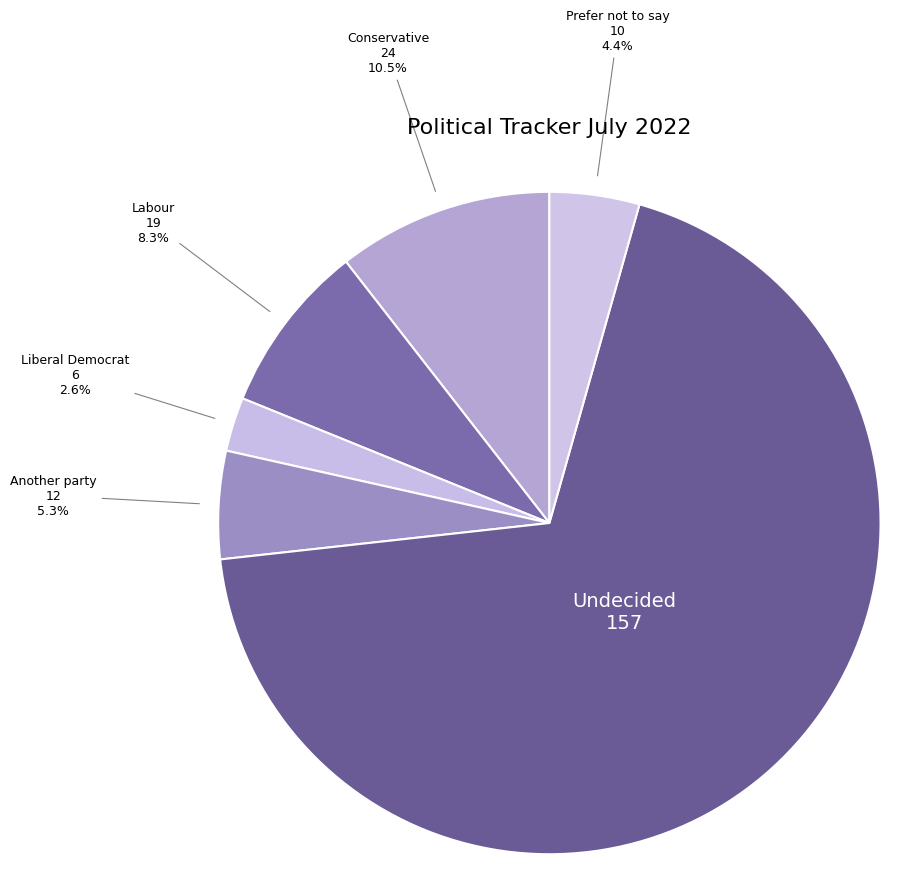

Which has a higher value, Labour or Another party?

Labour